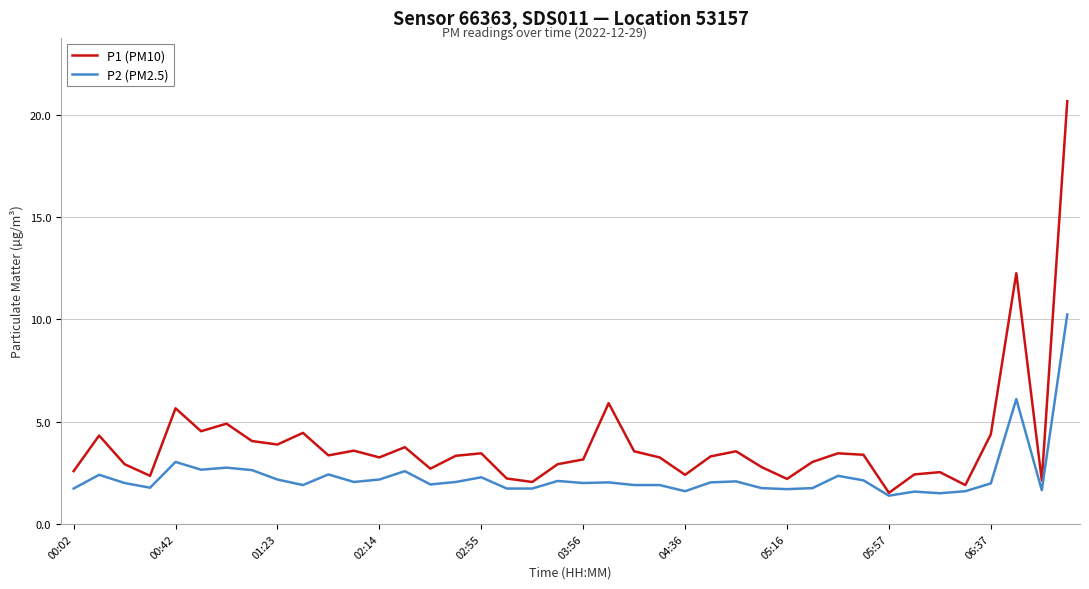

What is the lowest value of the P2 (PM2.5) series?

1.4